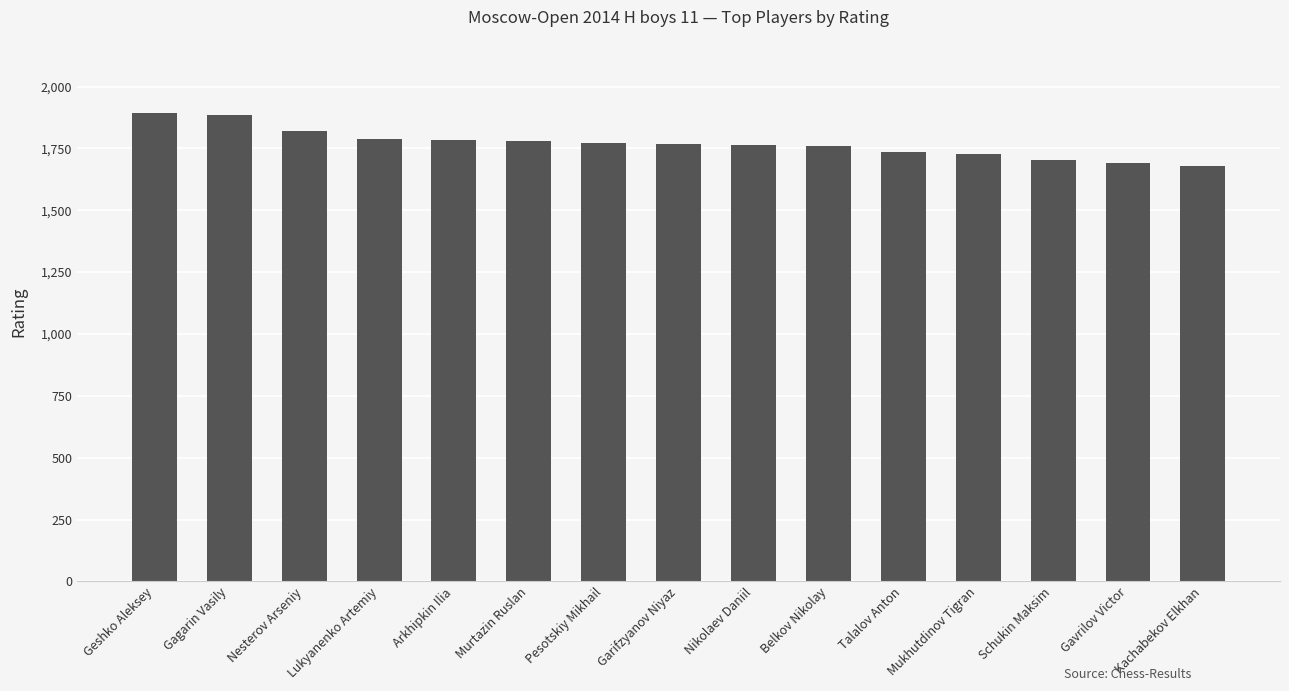

What is the greatest value displayed?

1894